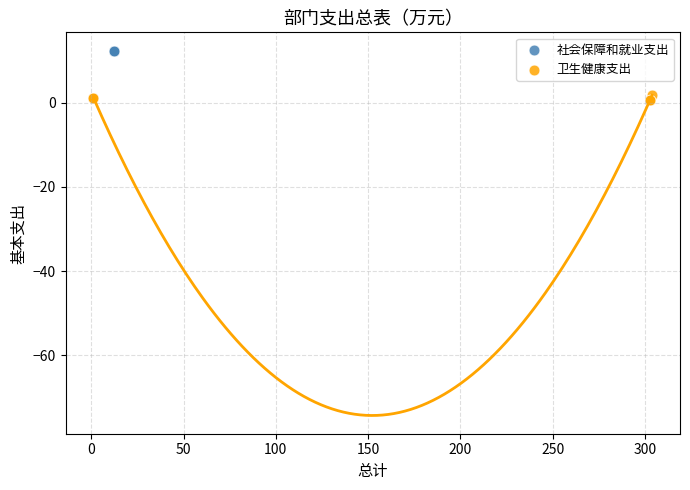

Which series contains the highest Y value?

社会保障和就业支出